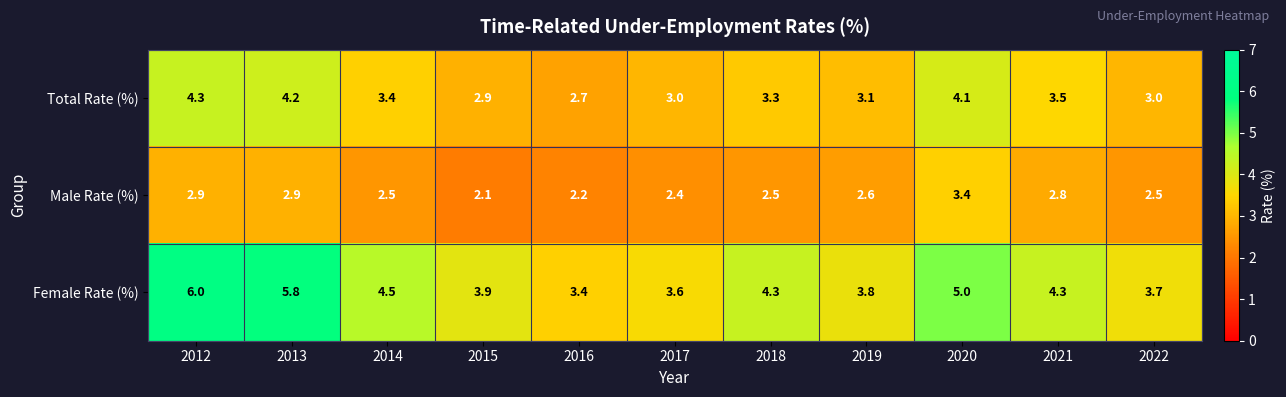

What is the minimum value shown in the chart?

2.1